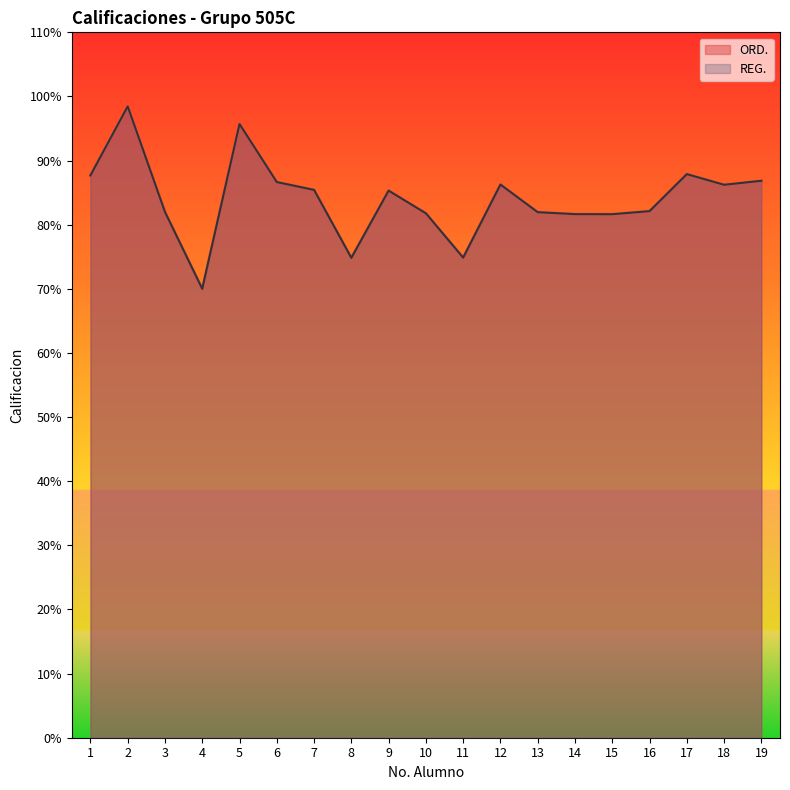

What are all the series names shown in the legend?

ORD., REG.